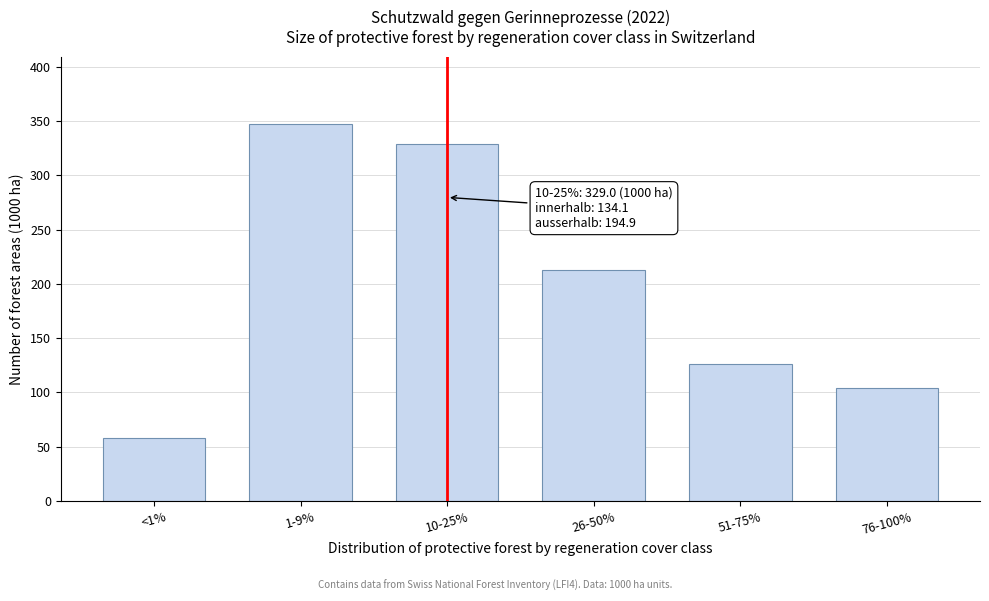

Reading right to left, transcribe all the data shown in this chart.

76-100%=103.9	51-75%=126.3	26-50%=212.4	10-25%=329.0	1-9%=346.9	<1%=57.9